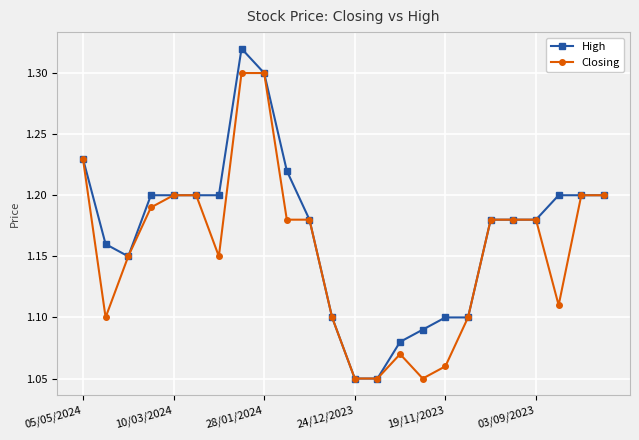

Count the Closing values in the range 1 to 2.

24